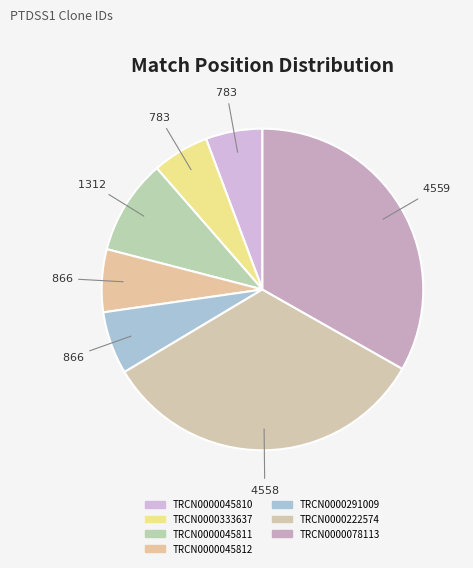

To the nearest percent, what percentage of the pie is TRCN0000222574?

33%